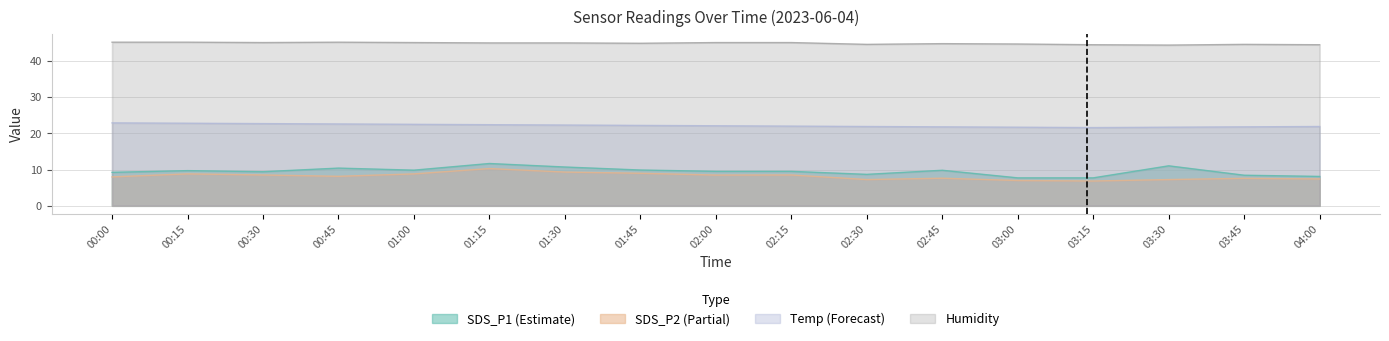

How many distinct data groups are displayed?

4